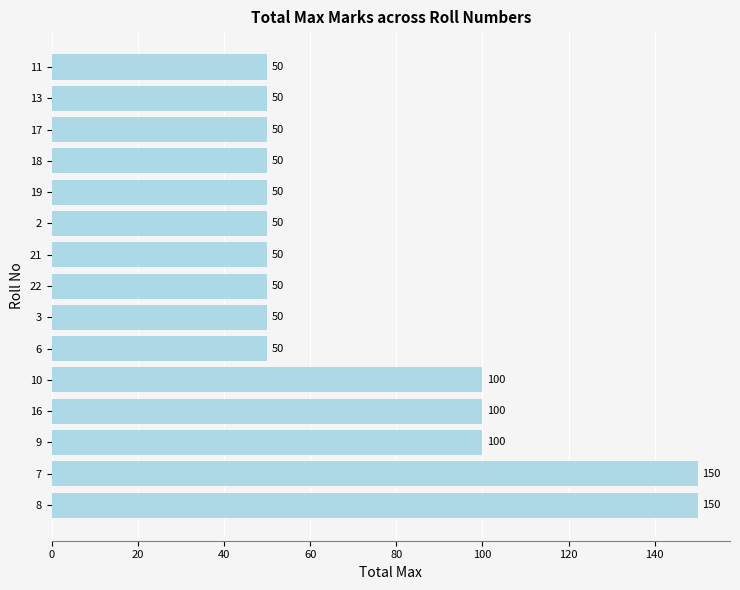

What is the minimum value shown in the chart?

50